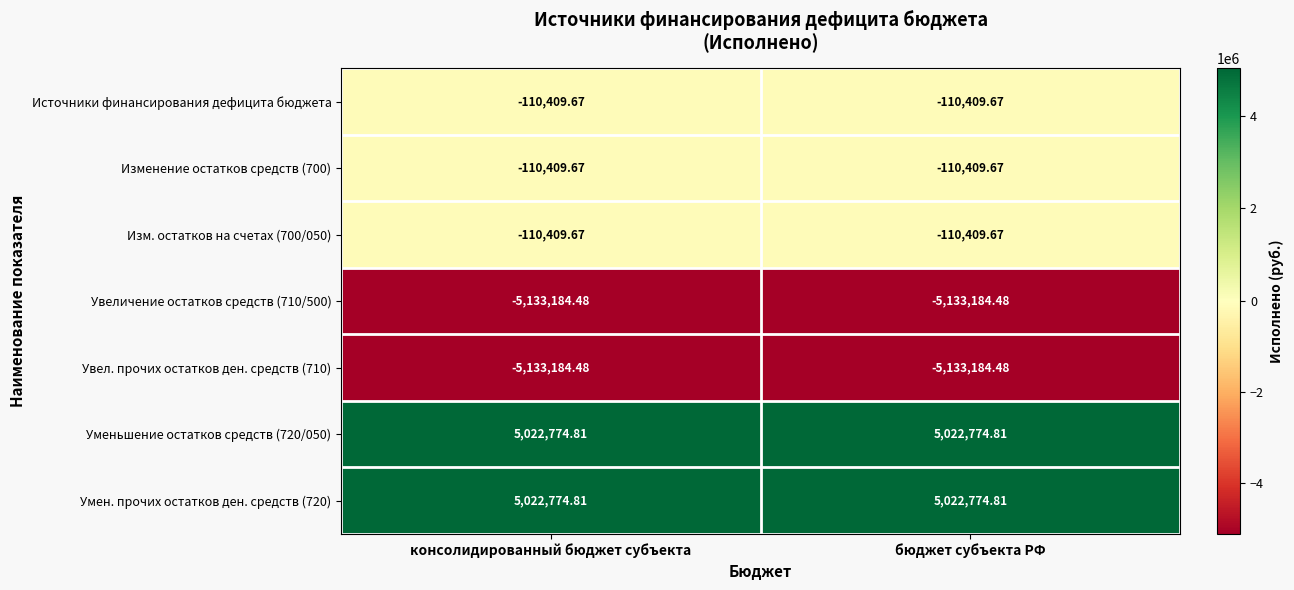

Is the value of Умен. прочих остатков ден. средств (720) at консолидированный бюджет субъекта greater than the value of Увеличение остатков средств (710/500) at консолидированный бюджет субъекта?

Yes